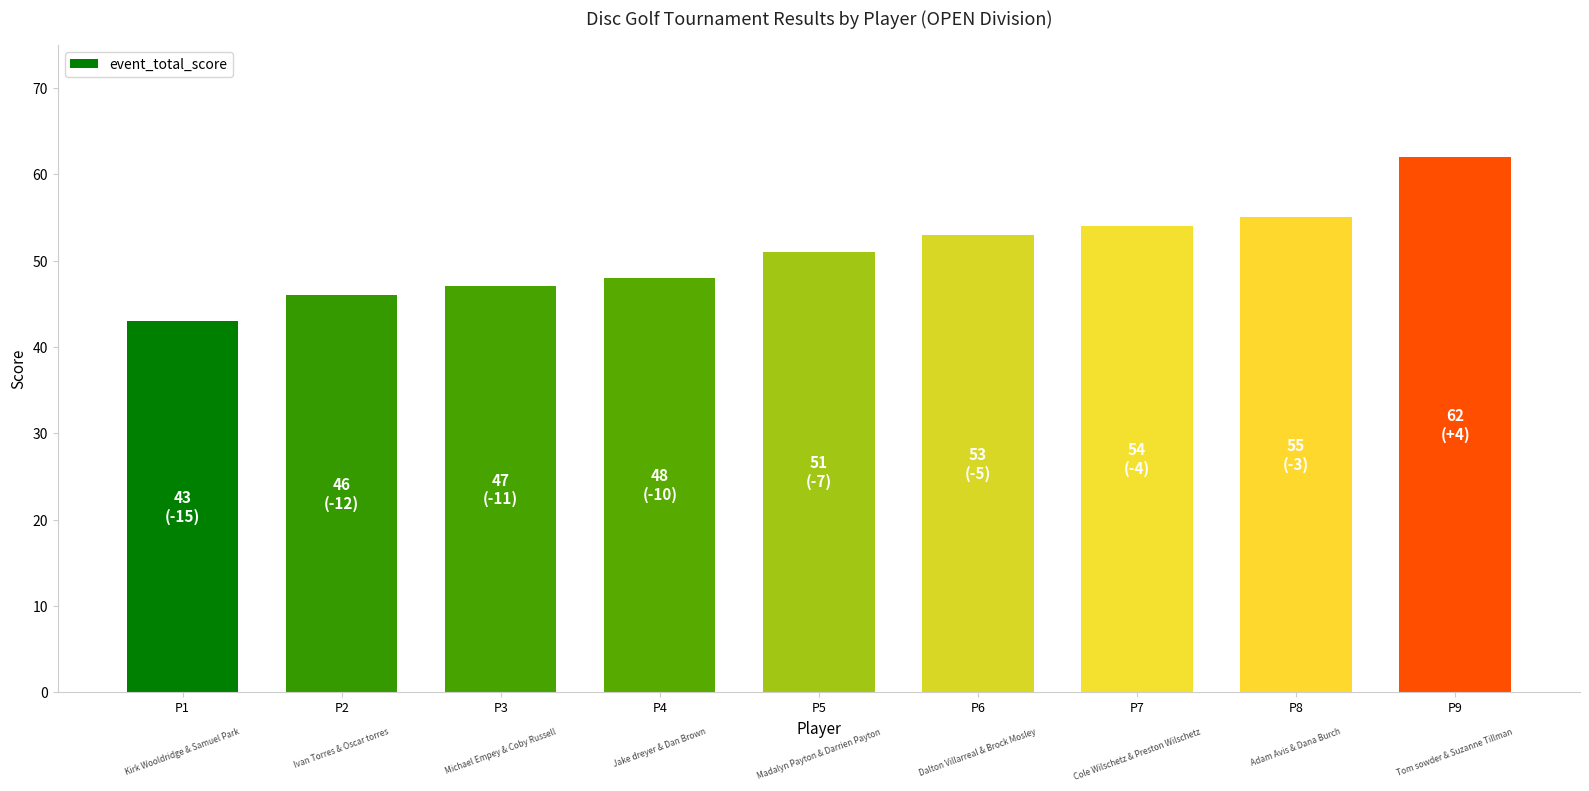

Reading right to left, what are all the values shown in this chart?

P9=62	P8=55	P7=54	P6=53	P5=51	P4=48	P3=47	P2=46	P1=43